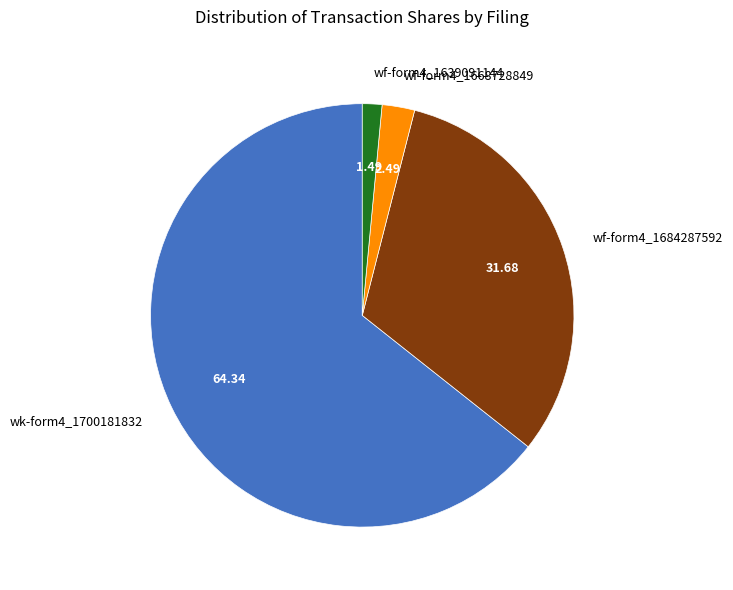

Which slice represents more than half of the pie?

wk-form4_1700181832